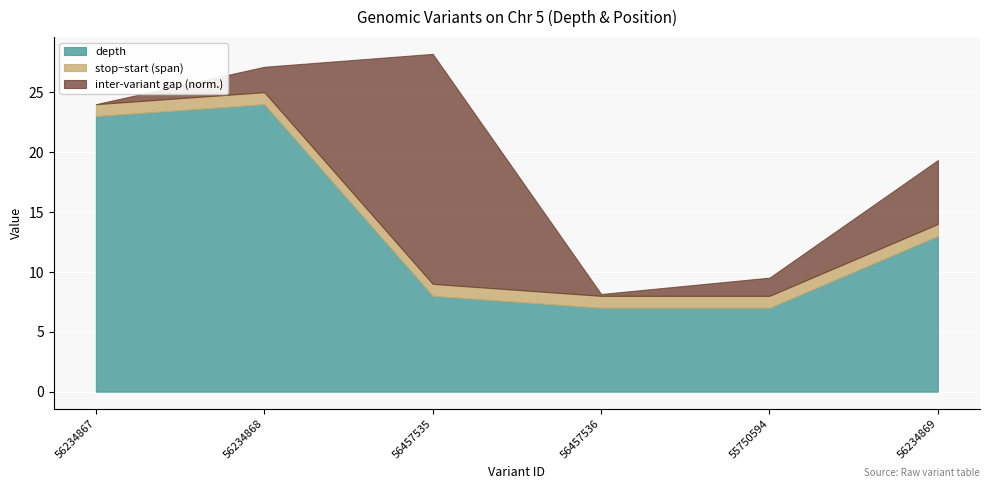

What is the label of the 5th point from the right?

56234868